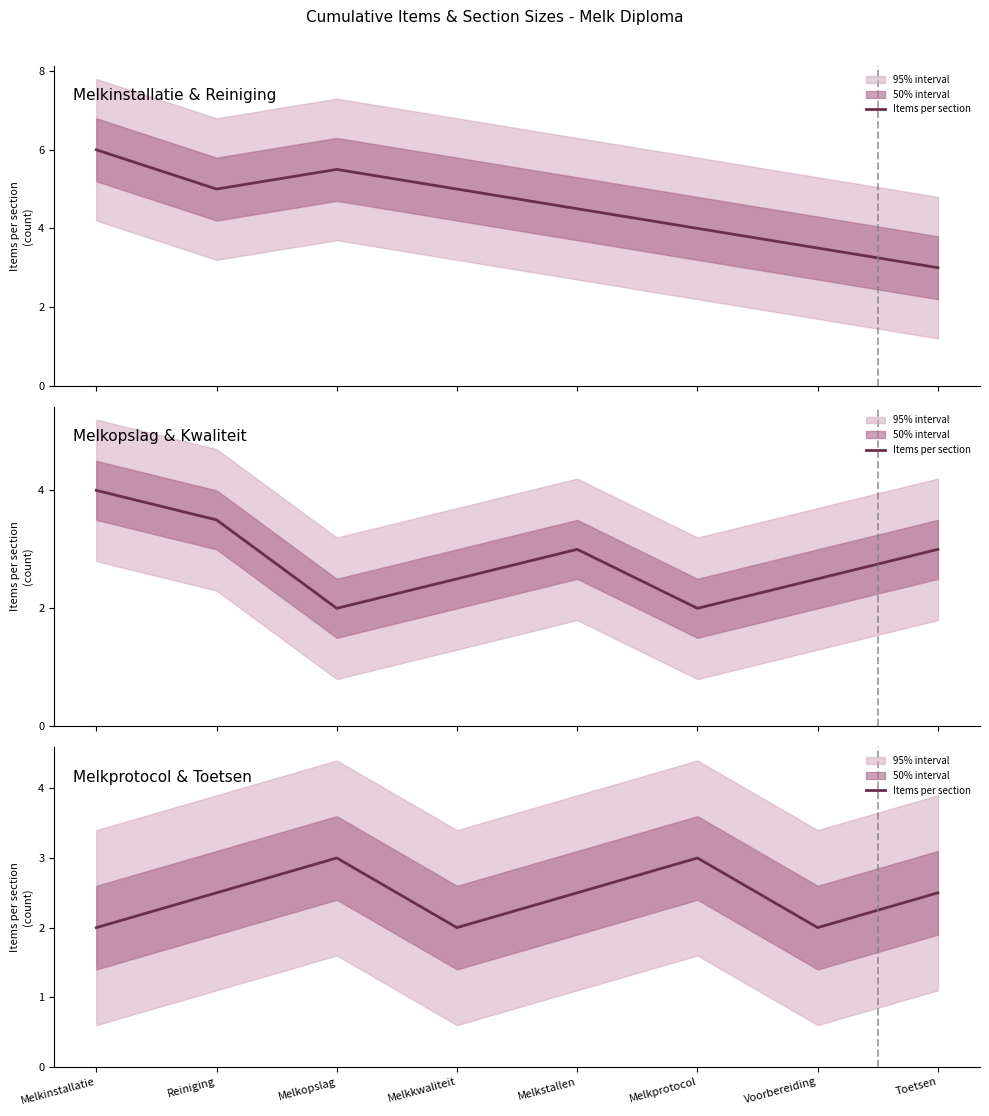

At which category does the chart reach its minimum across all series?

Melkinstallatie